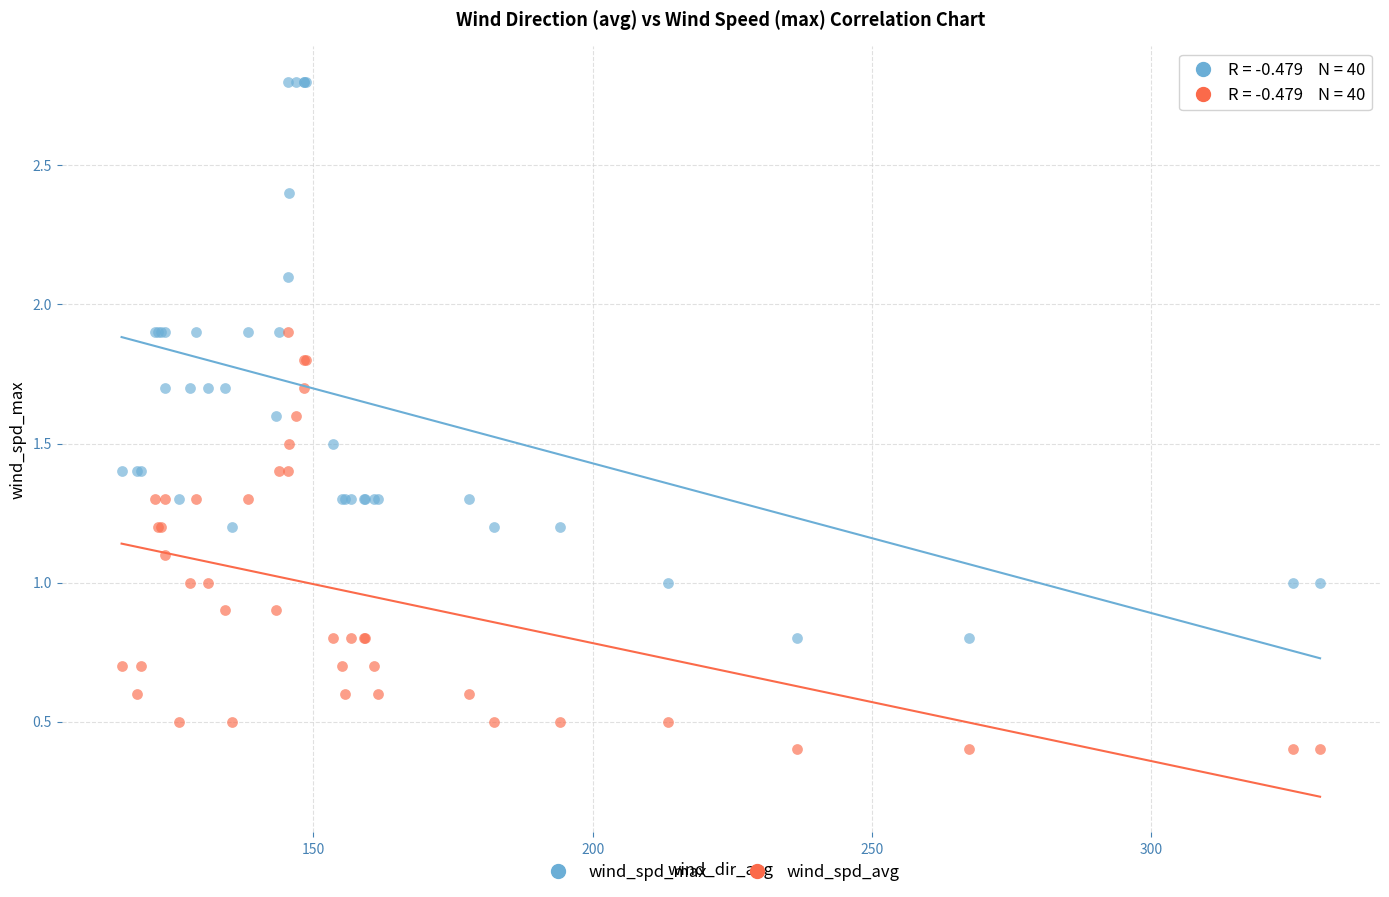

Which series has the largest Y range (max minus min)?

wind_spd_max